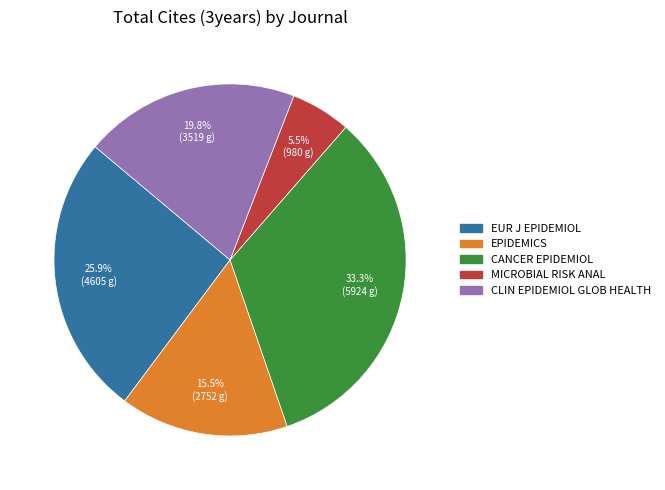

Does any single category account for the majority?

No